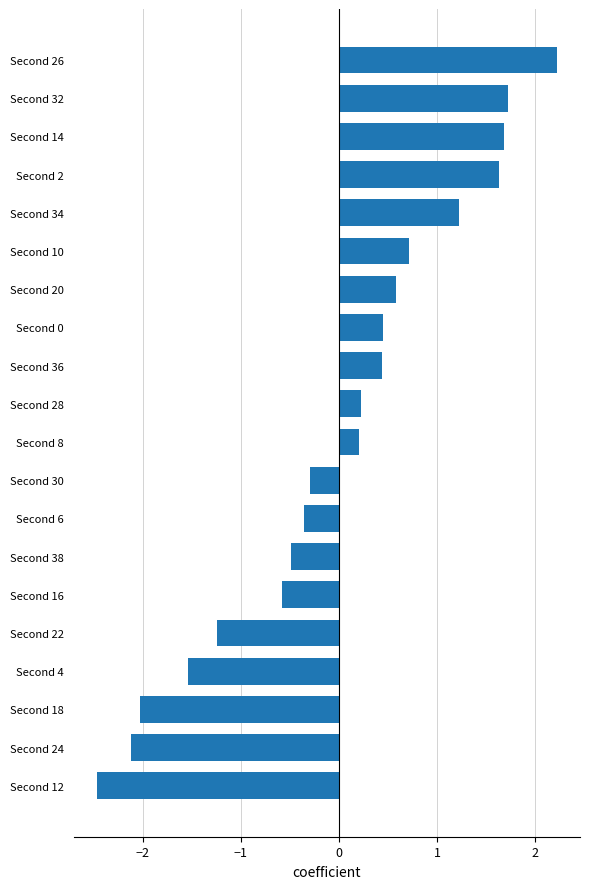

At which category does the chart reach its peak across all series?

Second 26